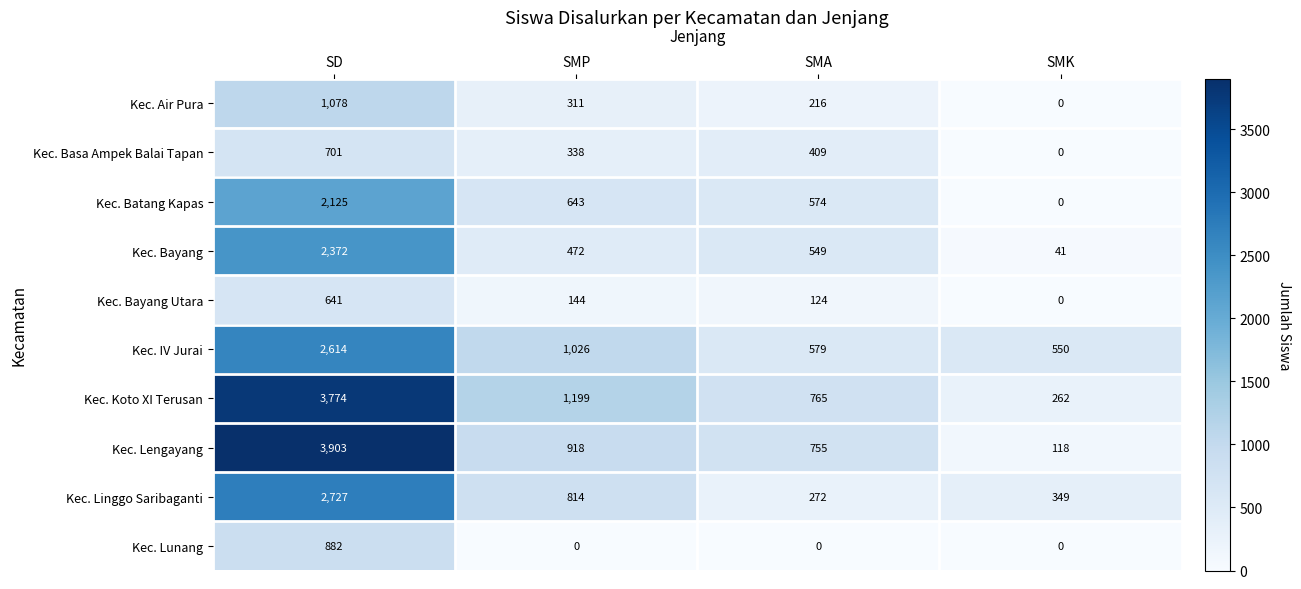

True or false: Kec. Batang Kapas has a value of 978 at SMA.

False